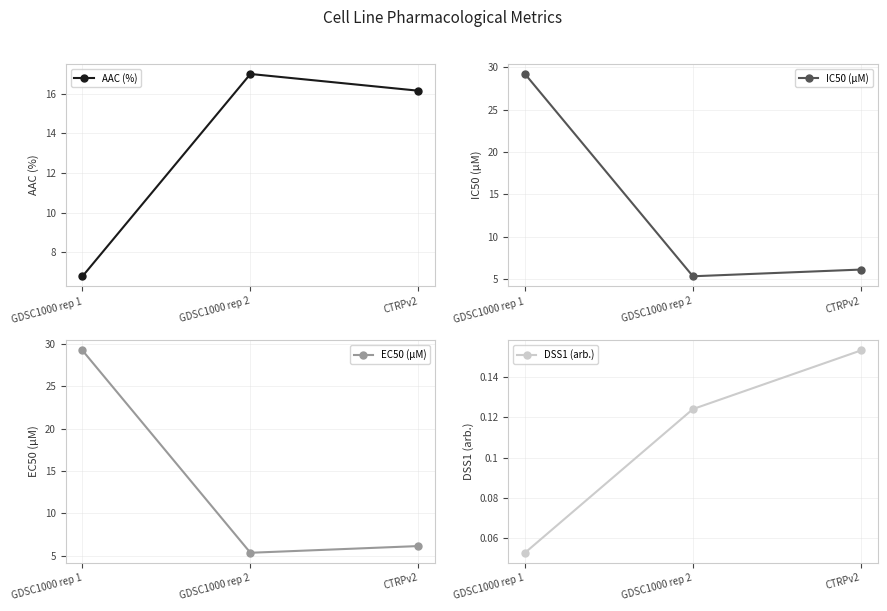

What position from the left is GDSC1000 rep 2?

2